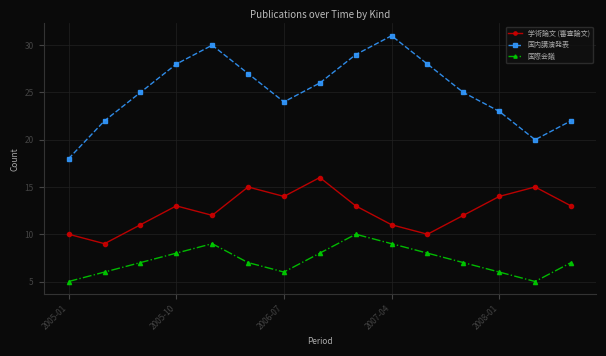

Does the chart have visible grid lines?

Yes